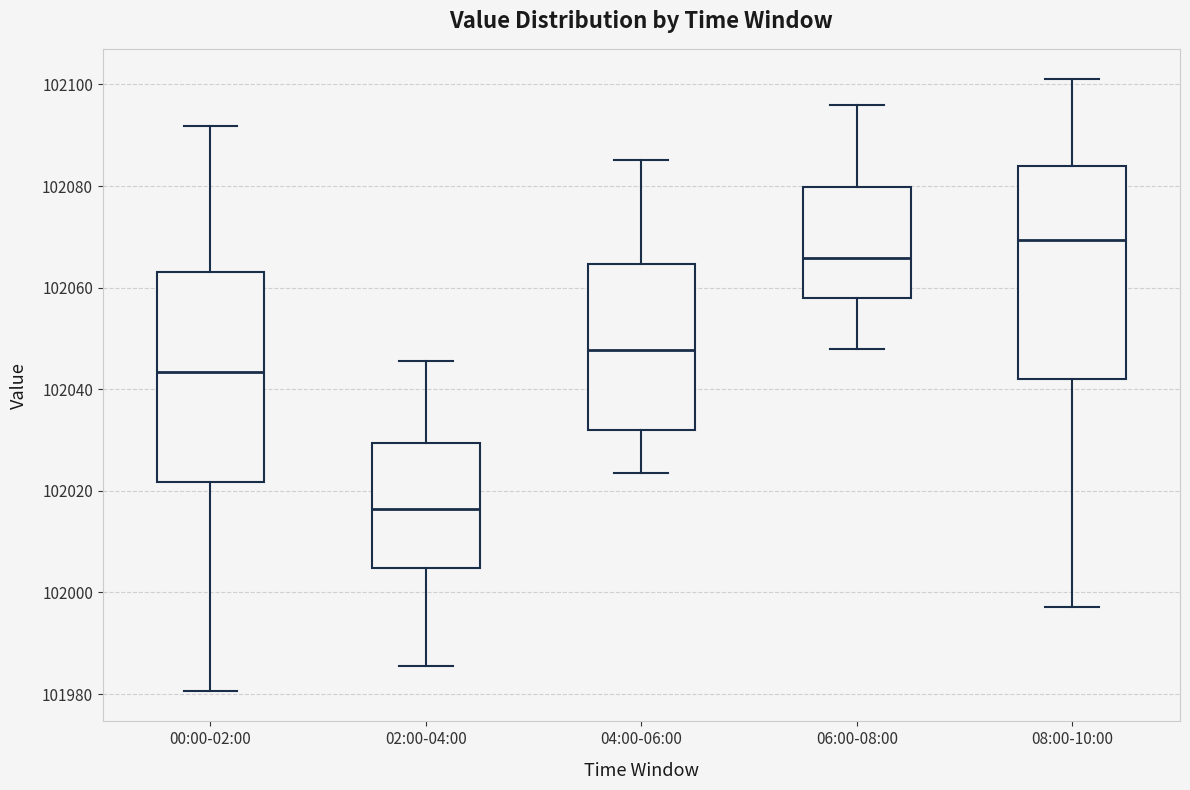

Reading left to right, read every box against the y-axis: the position of its median line, the range the box covers, and the ends of its whiskers. The values are not printed on the chart, so give them approximately, as read against the axis.

00:00-02:00: median 102044, box 102022 to 102064, whiskers 101980 to 102092
02:00-04:00: median 102016, box 102004 to 102030, whiskers 101986 to 102046
04:00-06:00: median 102048, box 102032 to 102064, whiskers 102024 to 102086
06:00-08:00: median 102066, box 102058 to 102080, whiskers 102048 to 102096
08:00-10:00: median 102070, box 102042 to 102084, whiskers 101998 to 102102